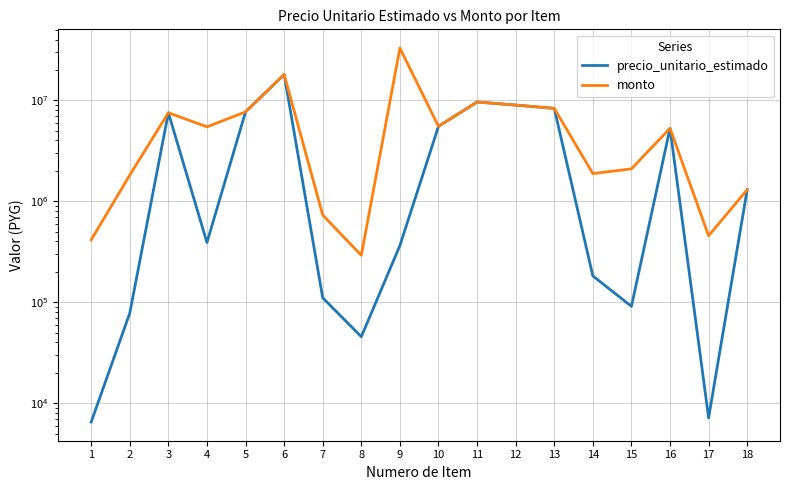

True or false: precio_unitario_estimado and monto intersect in this chart.

False